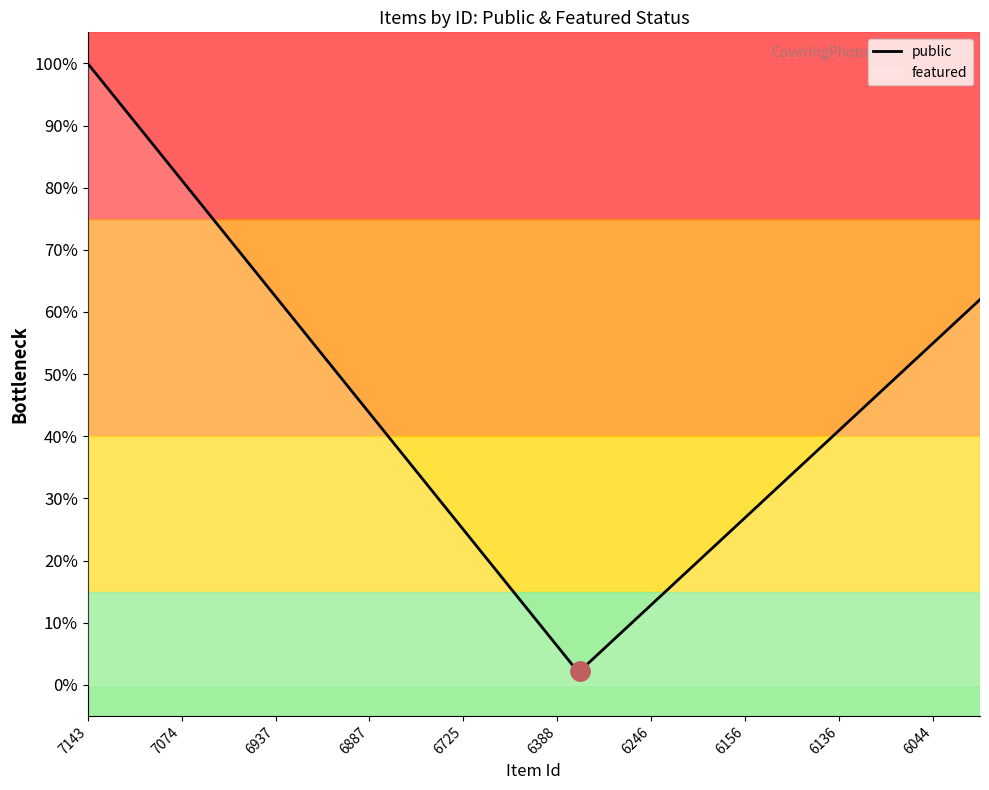

At which category is the sum across all series the highest?

7143